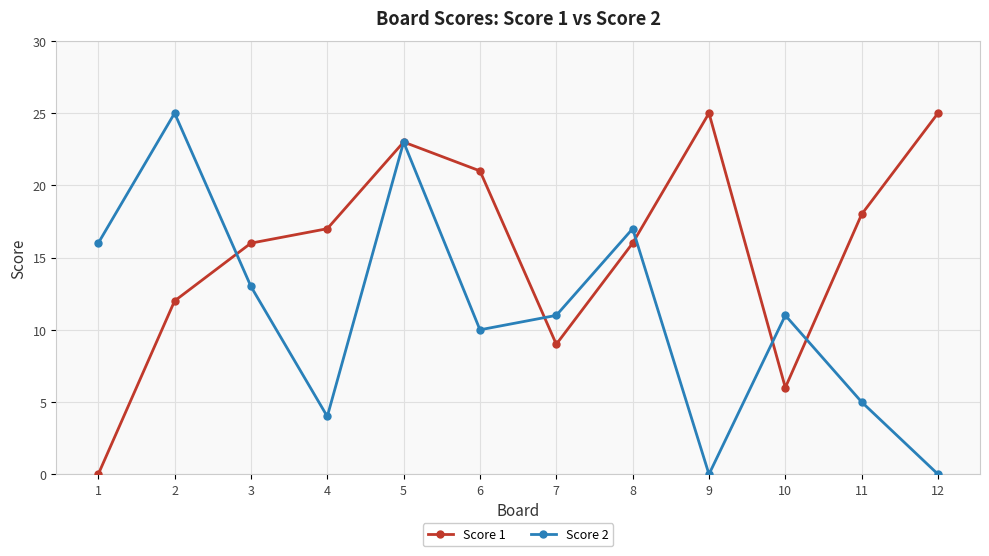

At 7, list the series in order from largest to smallest.

Score 2, Score 1